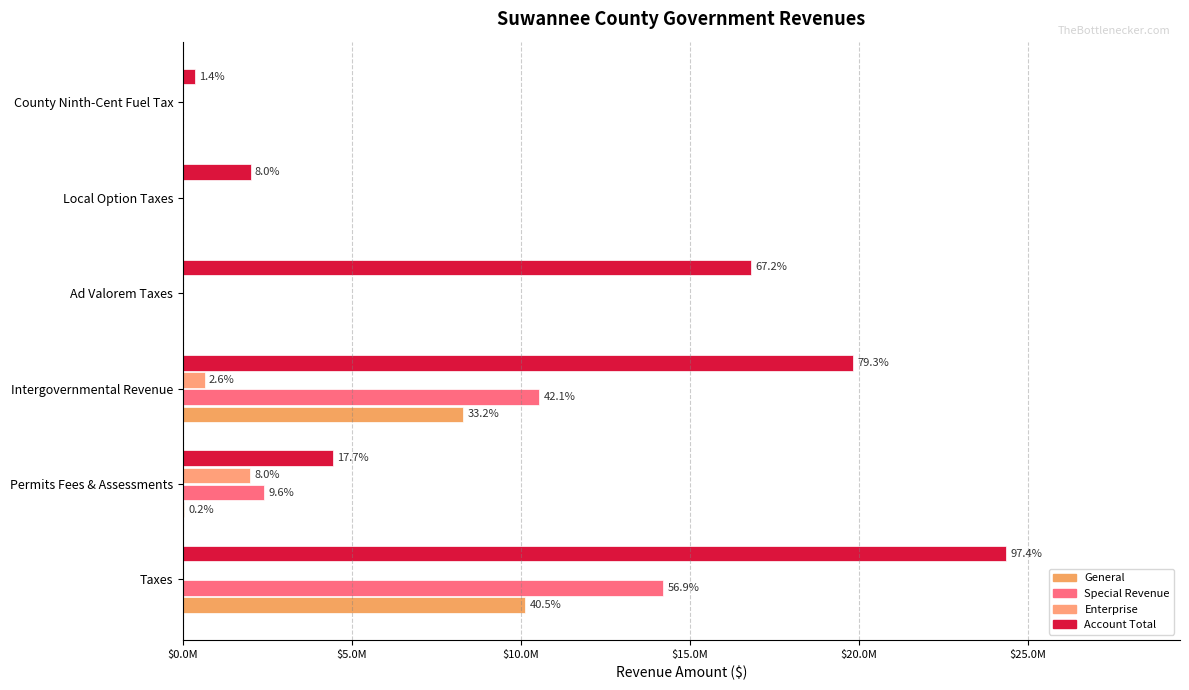

Reading left to right, extract all data points from this chart.

General: 10127585	38078	8294842	0	0	0
Special Revenue: 14217039	2407565	10536844	0	0	0
Enterprise: 0	1987700	641535	0	0	0
Account Total: 24350157	4433343	19822698	16802697	2004554	349431